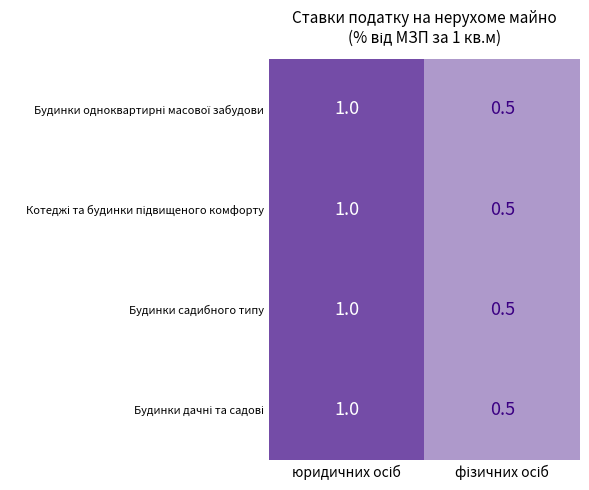

What is the minimum value shown in the chart?

0.5